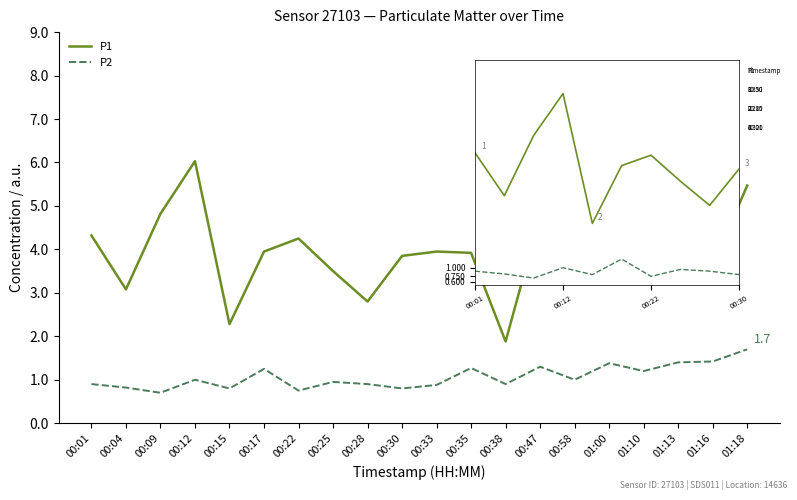

Which category has the highest value in the P1 series?

01:13